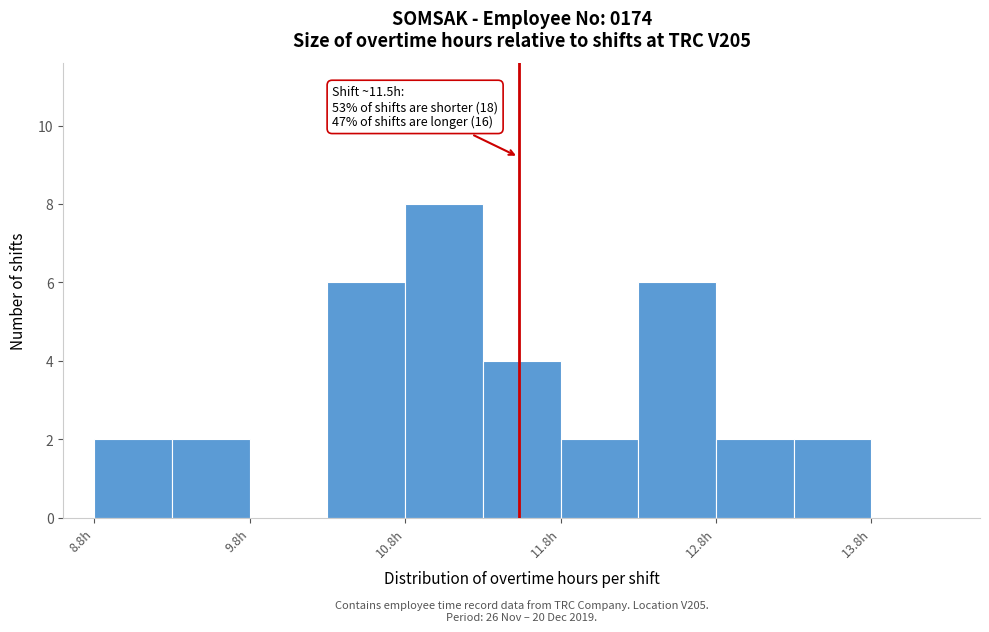

Over which range of the x-axis is the bar tallest?

10.77 to 11.27